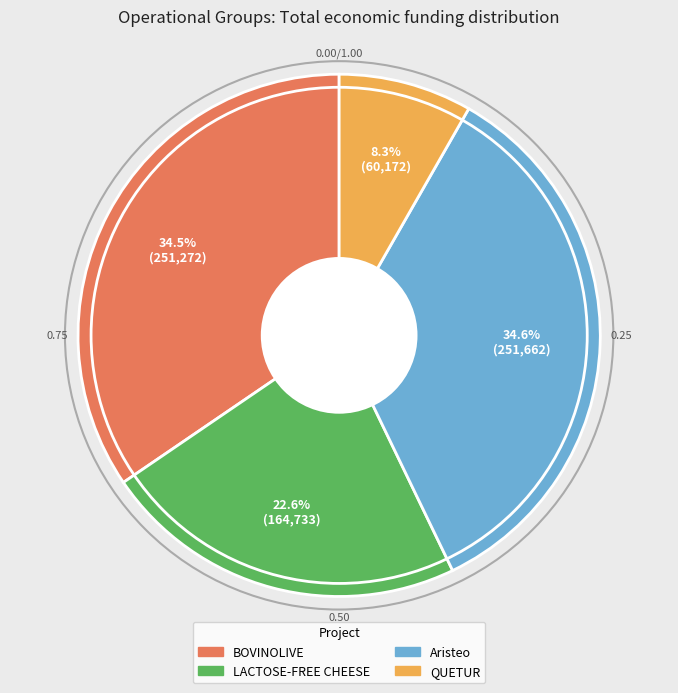

Which category has the smallest portion of the pie?

QUETUR